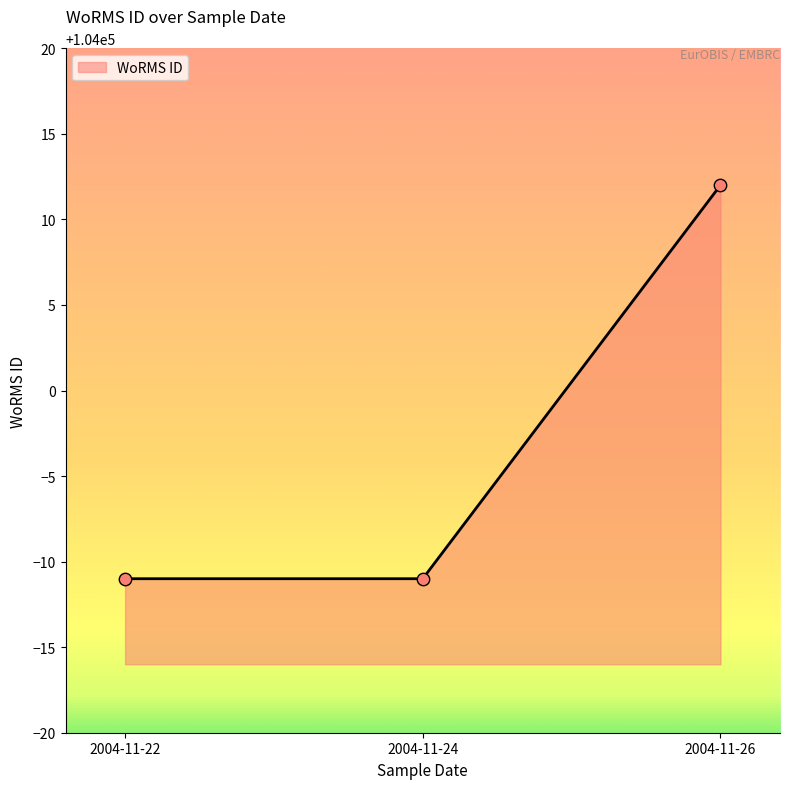

Which has a higher value, 2004-11-24 or 2004-11-26?

2004-11-26